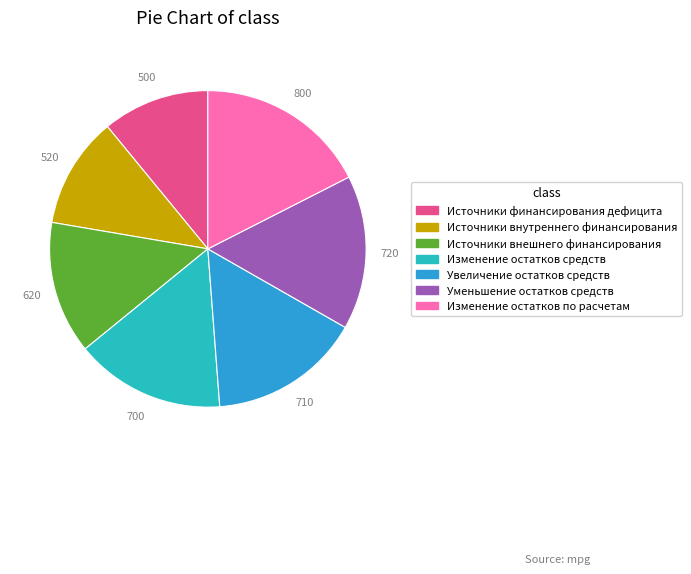

Is there a majority slice in this chart?

No